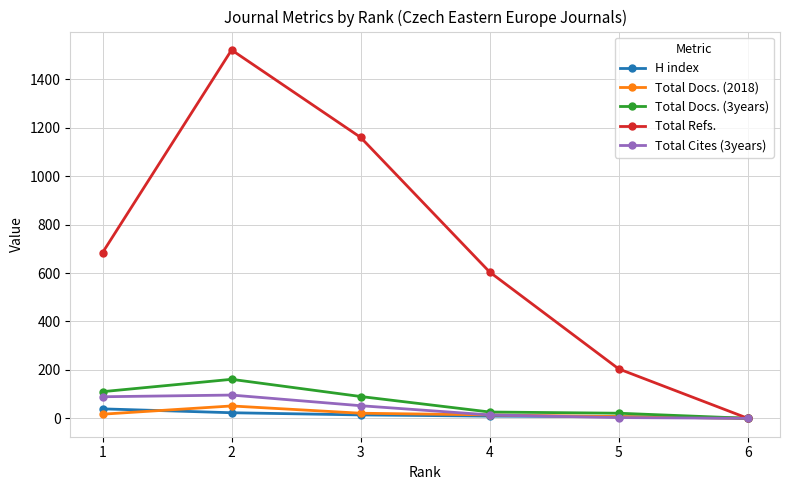

What is the sum of all H index values?

92